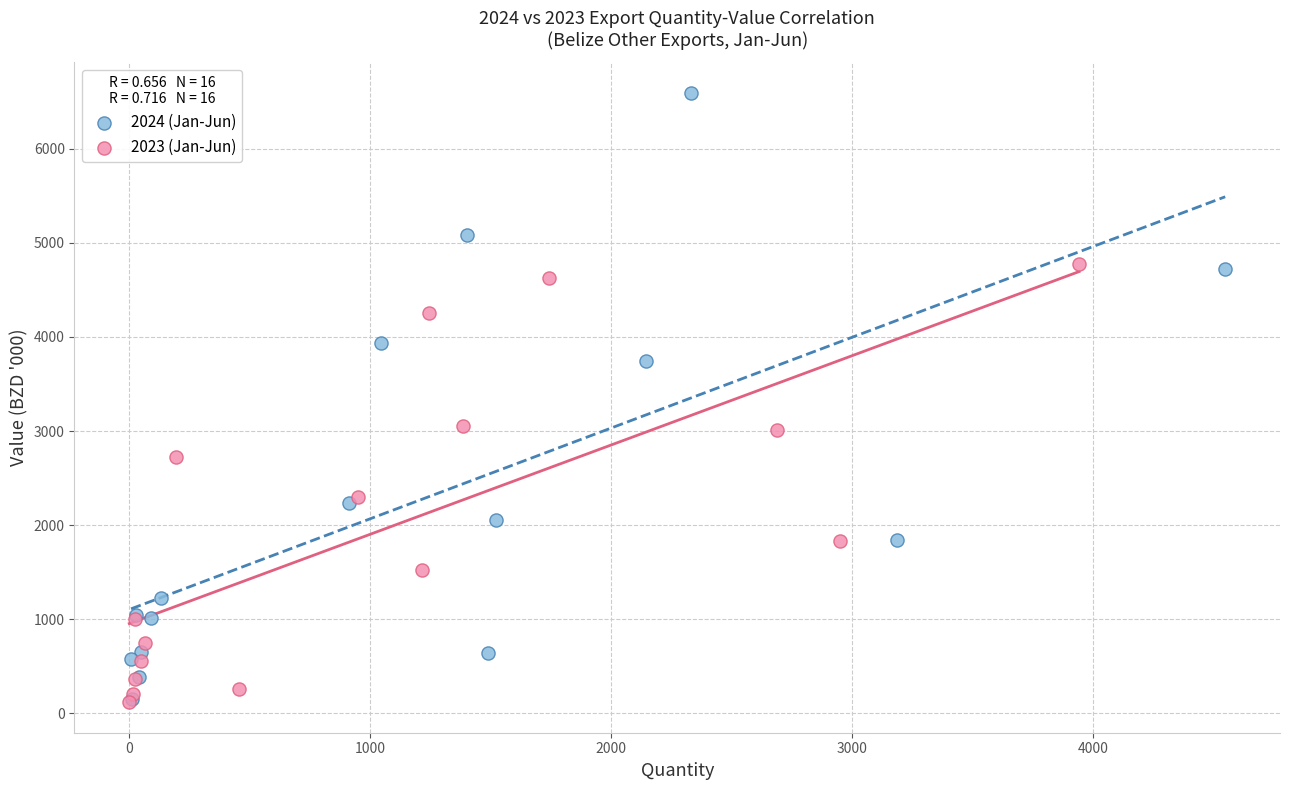

Which series has the widest spread of Y values?

2024 (Jan-Jun)